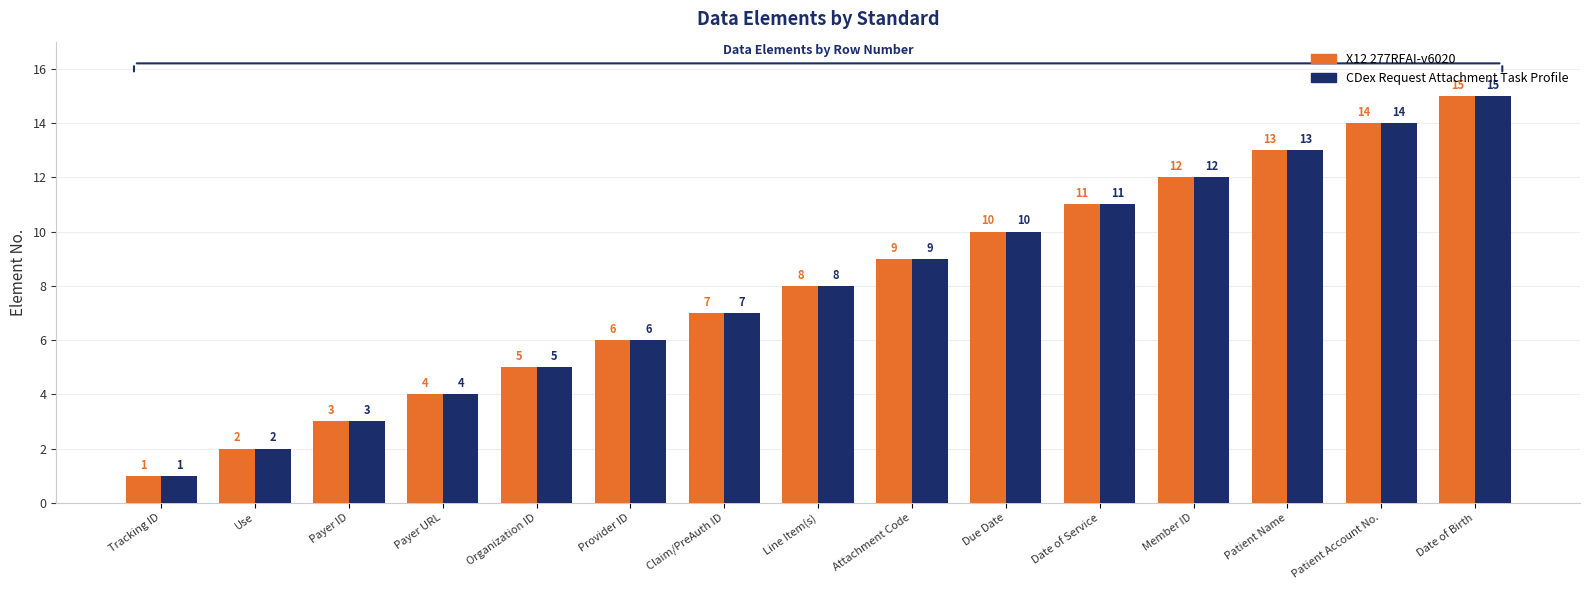

What is the label of the 10th bar from the left?

Due Date